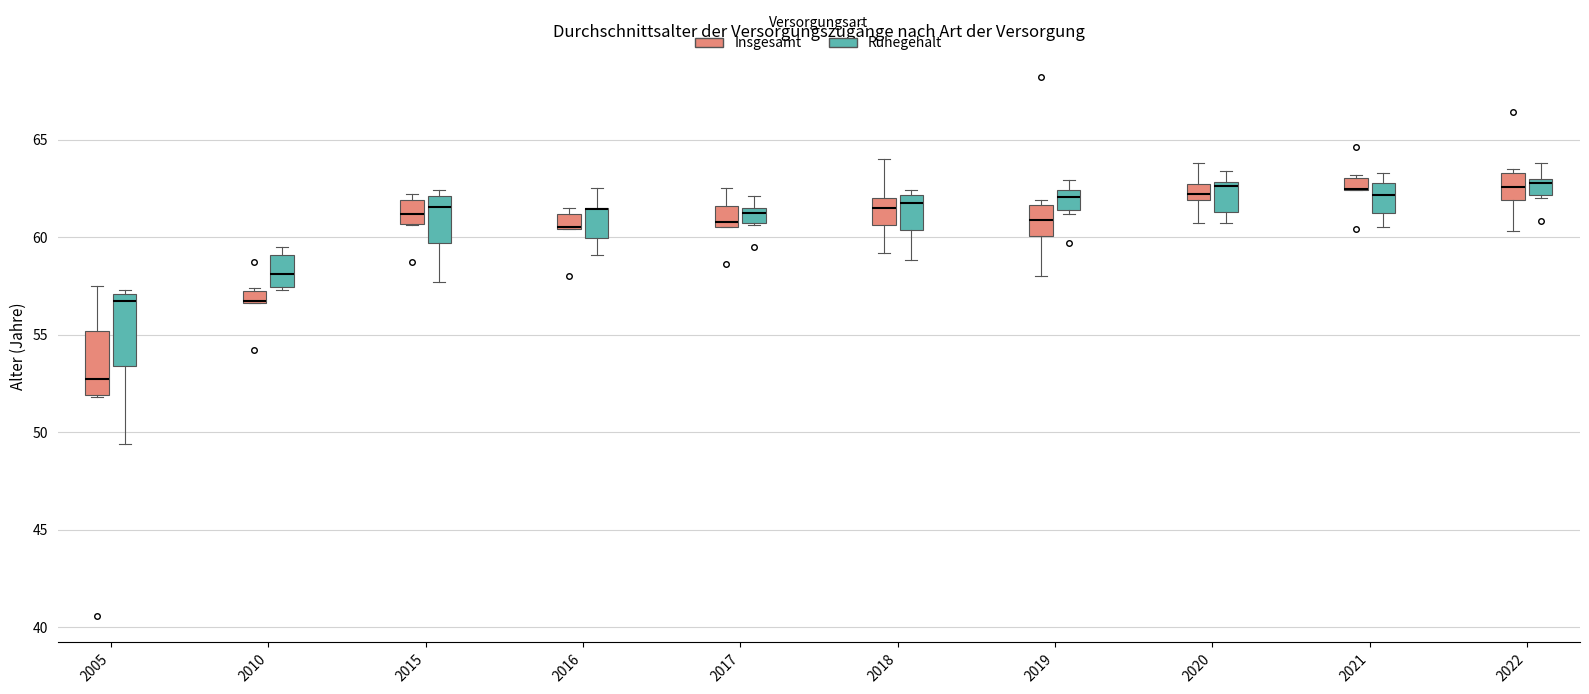

Where is the lower edge of the box for 2022 (Ruhegehalt) on the y-axis? The values are not printed on the chart, so give them approximately, as read against the axis.

62.0